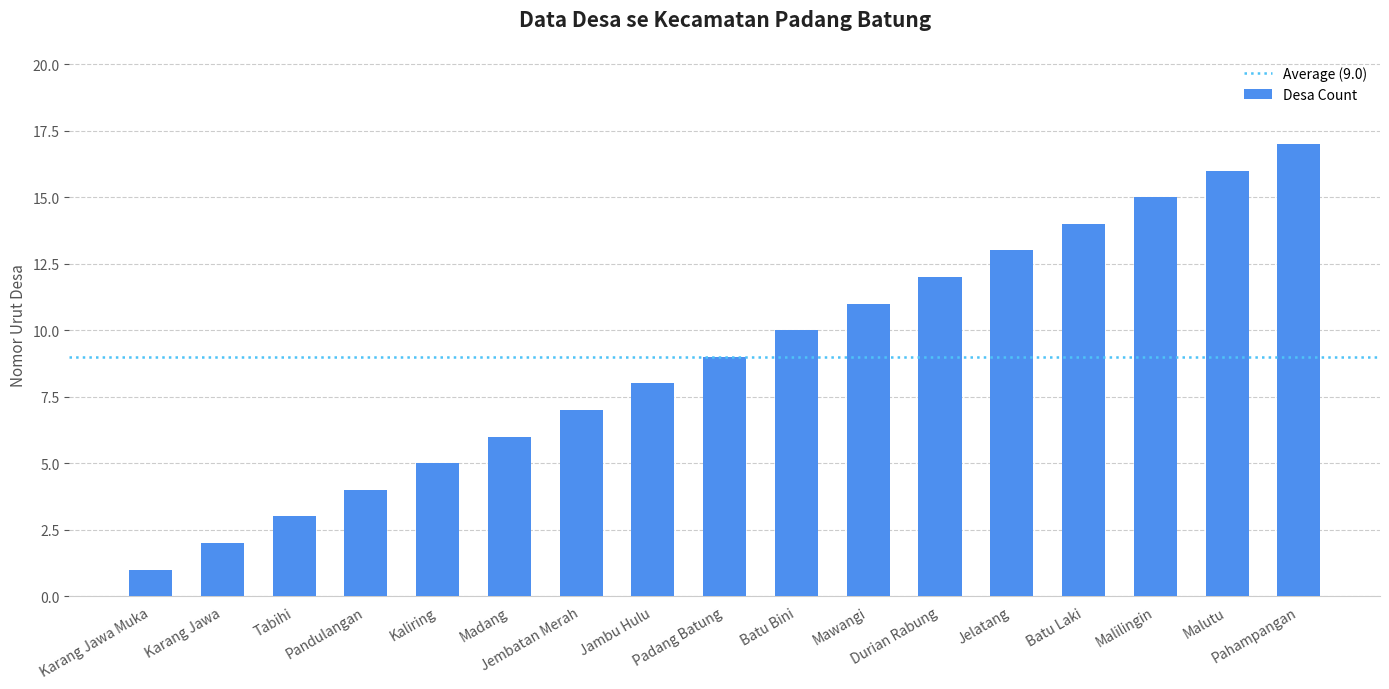

Is it true that the value at Malutu is 7?

False